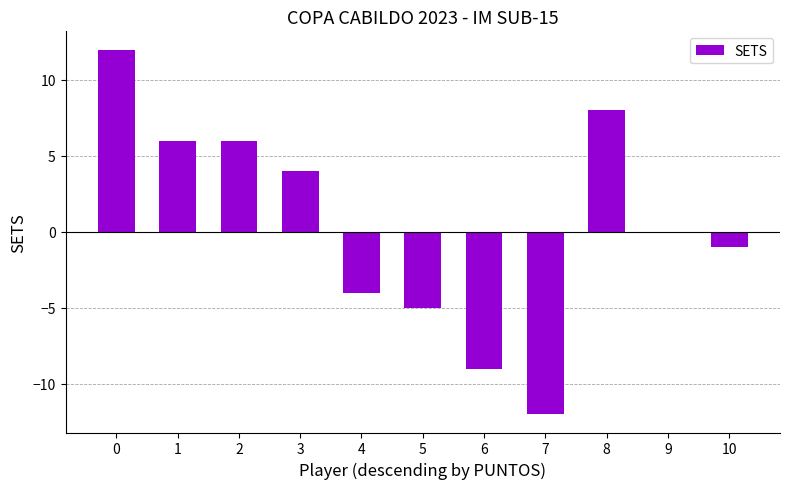

True or false: the data shows 2 at 3.

False